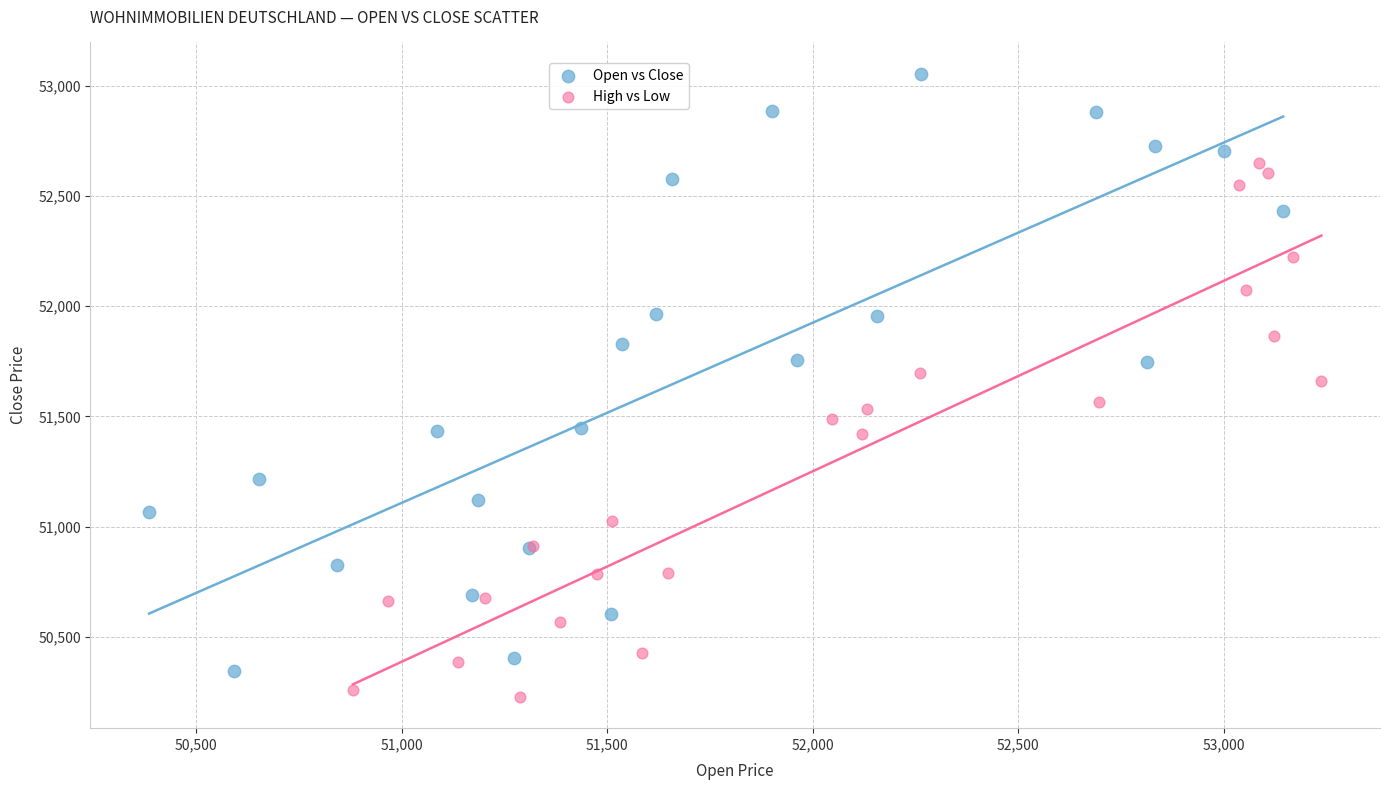

Which series has the largest Y range (max minus min)?

Open vs Close